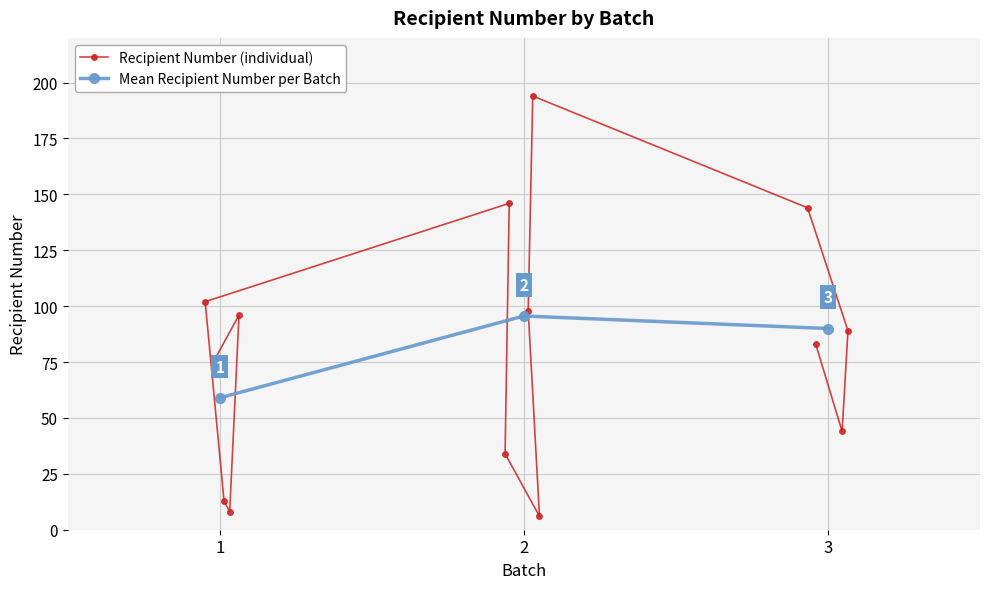

What is the lowest value of the Recipient Number (individual) series?

6